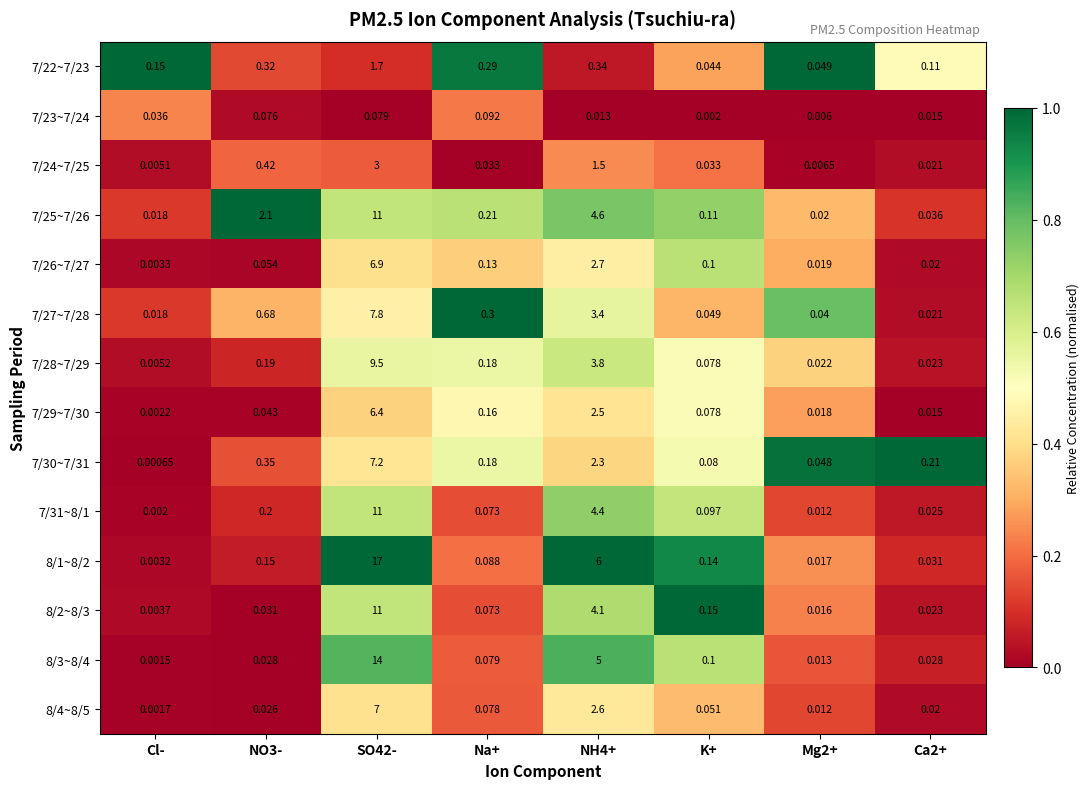

At which category is the sum across all series the highest?

SO42-